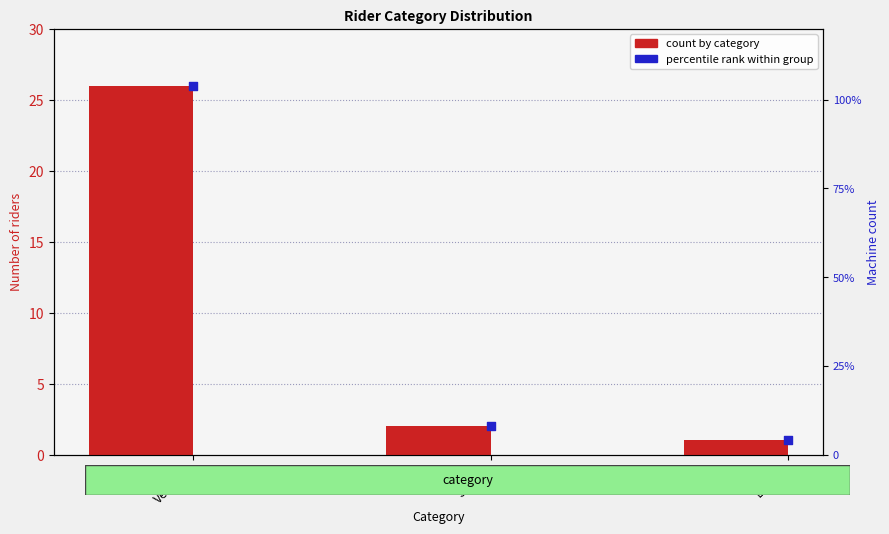

Which series reaches the maximum Y coordinate?

Scaled percentile rank